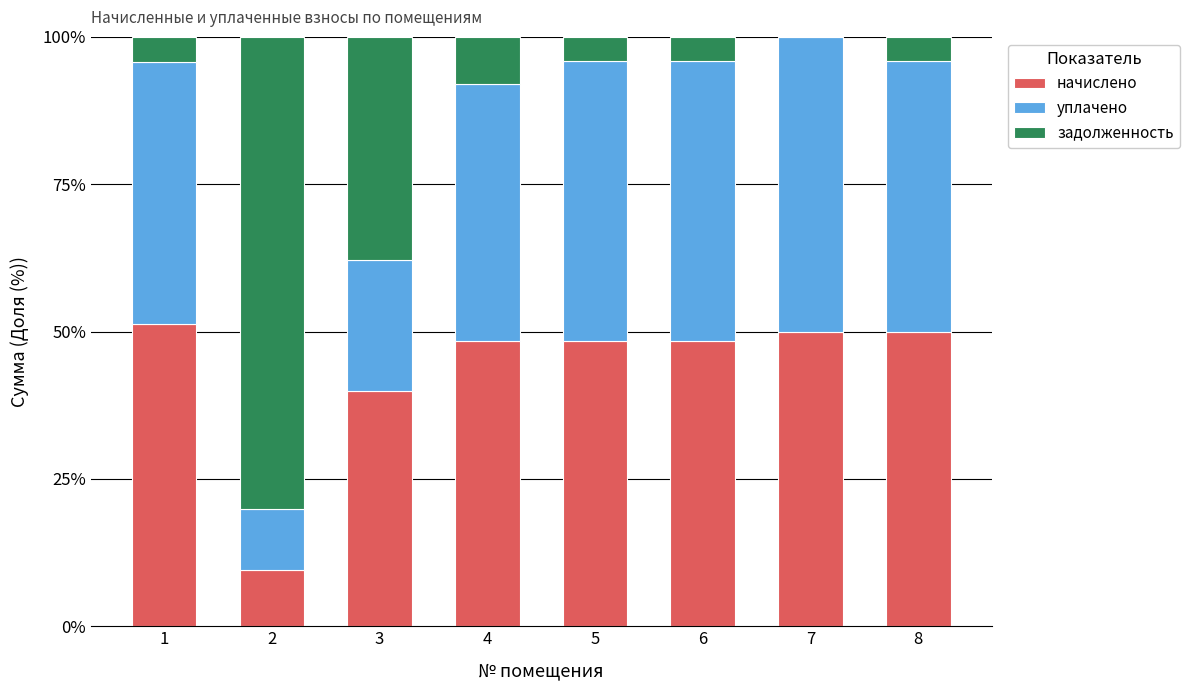

The начислено series shows 9.5 at 2. True or false?

True